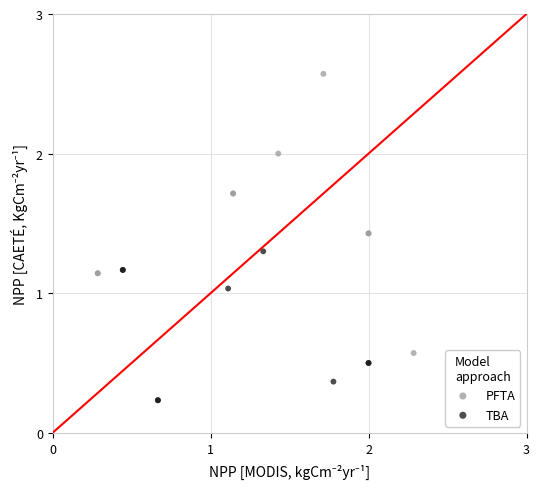

Which series reaches the maximum Y coordinate?

PFTA